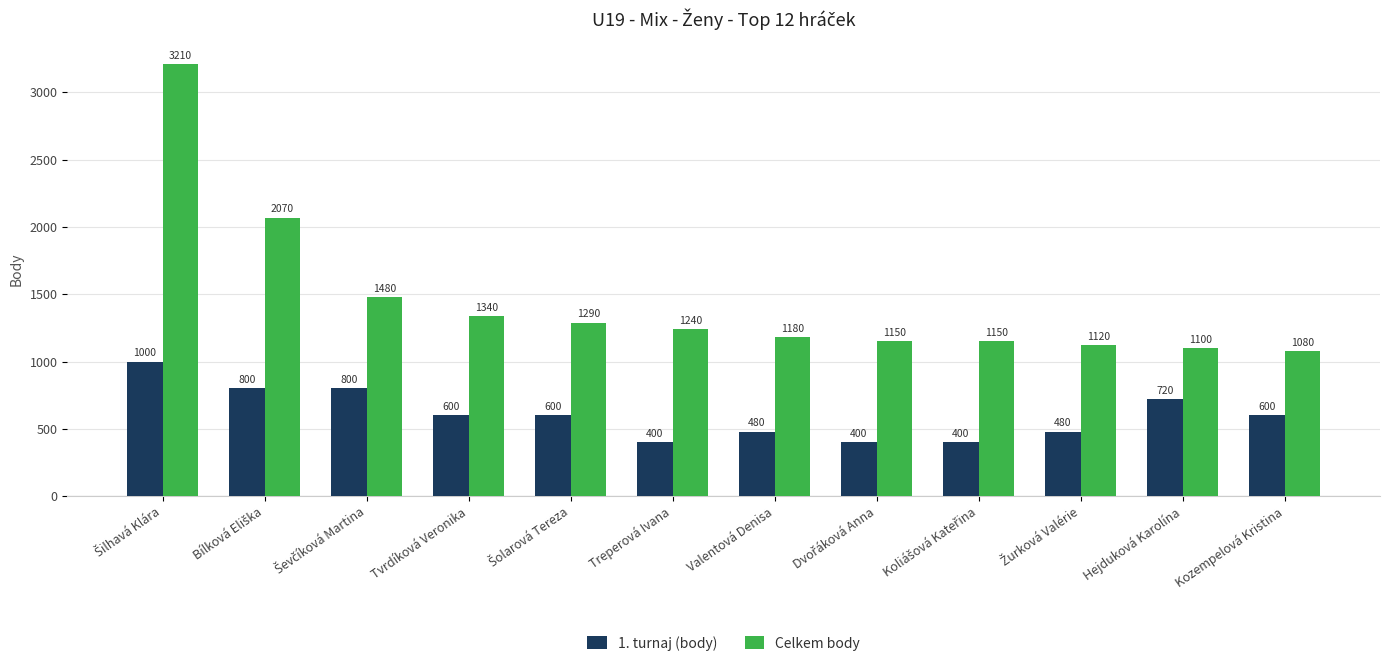

Reading left to right, what are all the values shown in this chart?

1. turnaj (body): 1000	800	800	600	600	400	480	400	400	480	720	600
Celkem body: 3210	2070	1480	1340	1290	1240	1180	1150	1150	1120	1100	1080